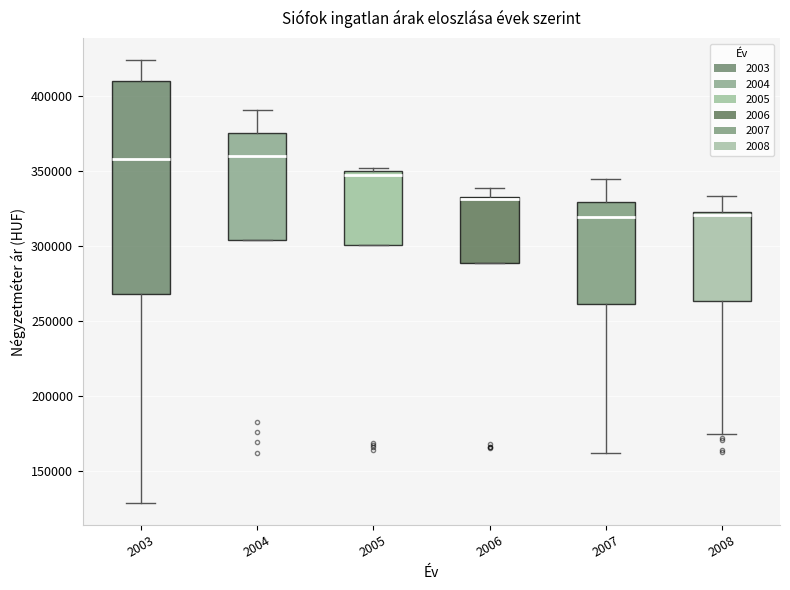

Reading left to right, read every box against the y-axis: the position of its median line, the range the box covers, and the ends of its whiskers. The values are not printed on the chart, so give them approximately, as read against the axis.

2003: median 360000, box 270000 to 410000, whiskers 130000 to 425000
2004: median 360000, box 305000 to 375000, whiskers 305000 to 390000
2005: median 345000, box 300000 to 350000, whiskers 300000 to 350000 (just above the box's upper edge)
2006: median 330000, box 290000 to 335000, whiskers 290000 to 340000
2007: median 320000, box 260000 to 330000, whiskers 160000 to 345000
2008: median 320000, box 265000 to 325000, whiskers 175000 to 335000